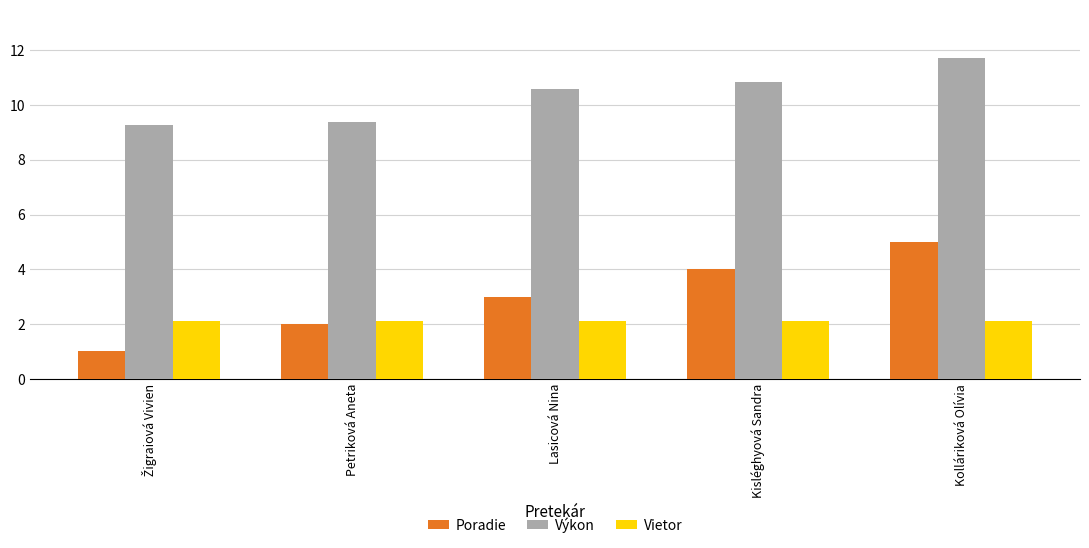

Reading right to left, list all the values displayed in this chart.

Poradie: 5.0	4.0	3.0	2.0	1.0
Výkon: 11.7	10.8	10.6	9.4	9.3
Vietor: 2.1	2.1	2.1	2.1	2.1